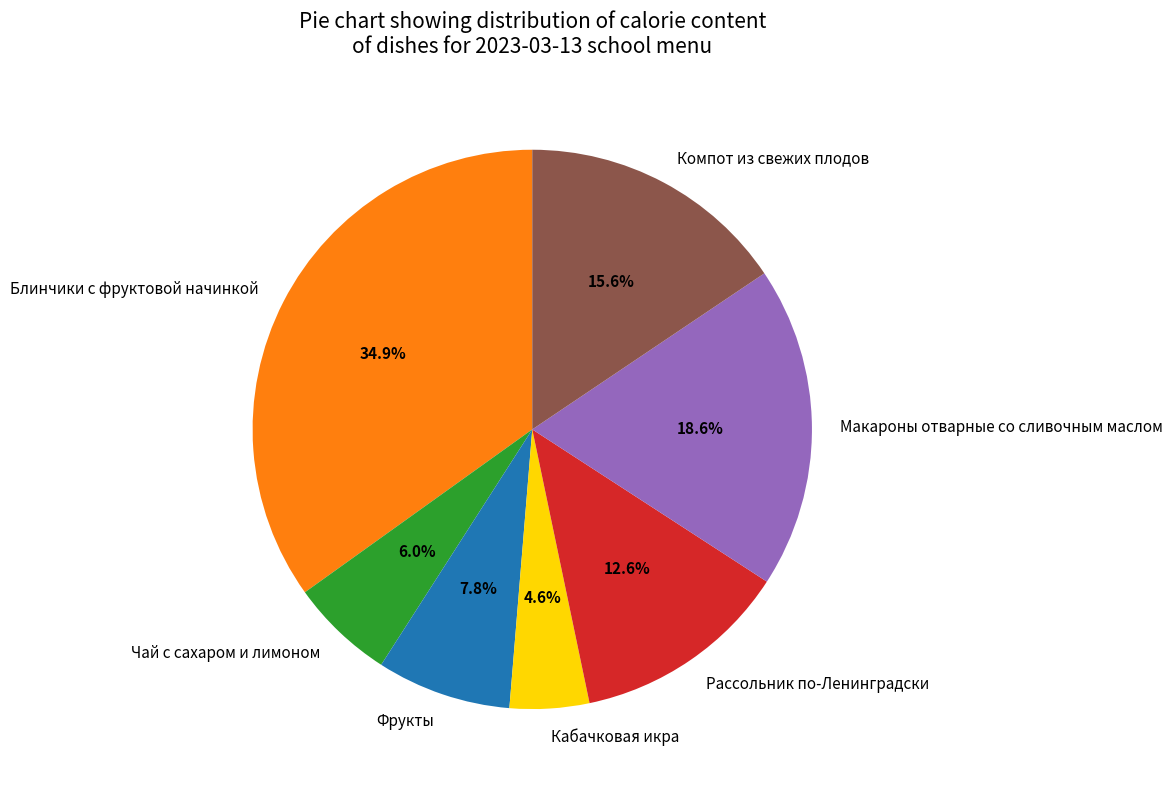

True or false: Блинчики с фруктовой начинкой accounts for 35% of the total.

True